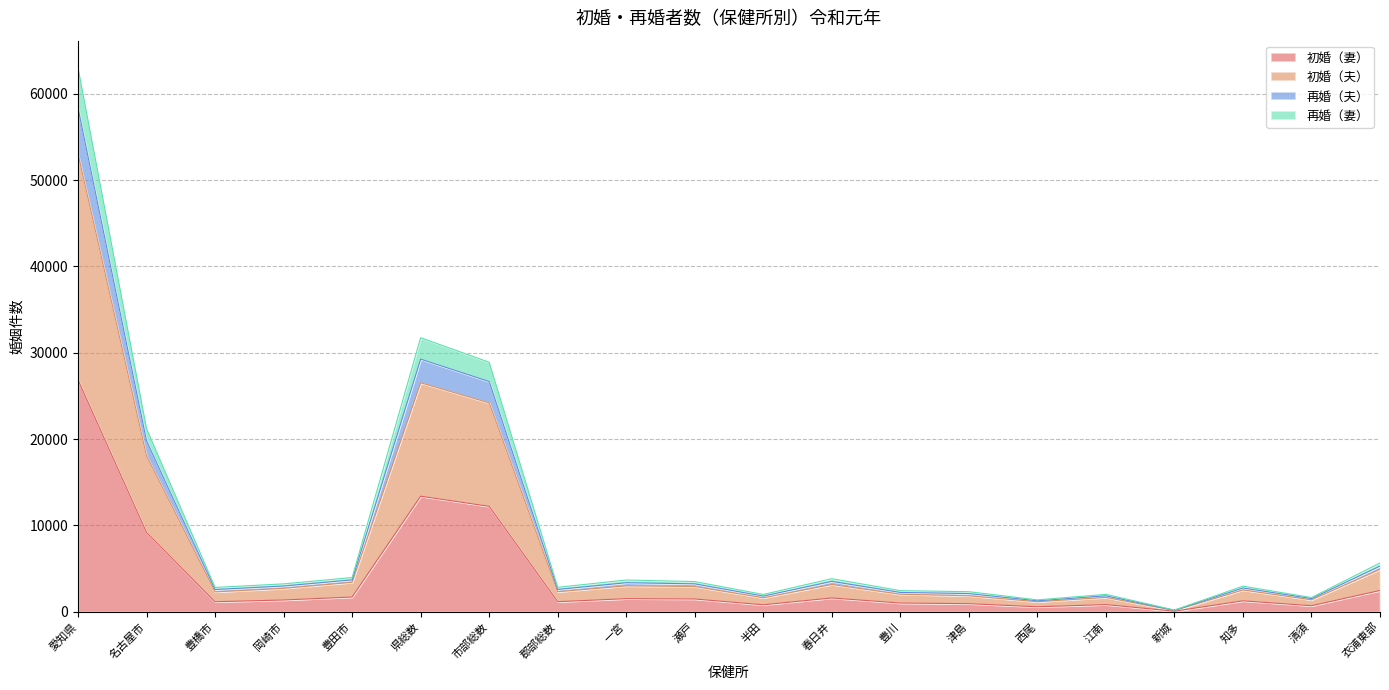

The value of 初婚（妻） at 愛知県 is 37086. True or false?

False